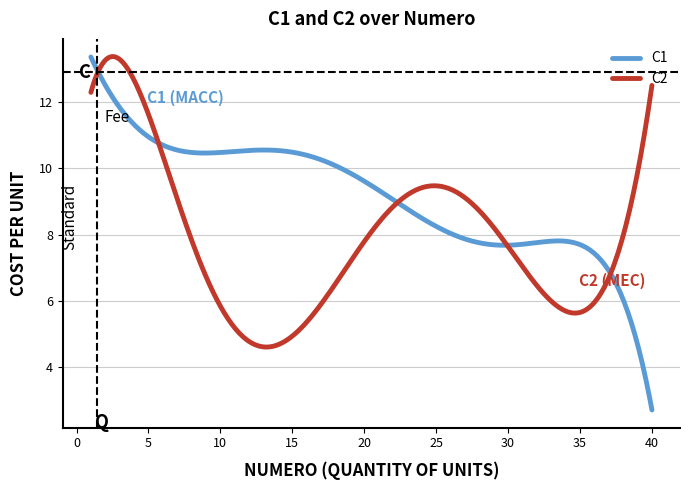

Rank the series by their average value, from lowest to highest.

C2, C1